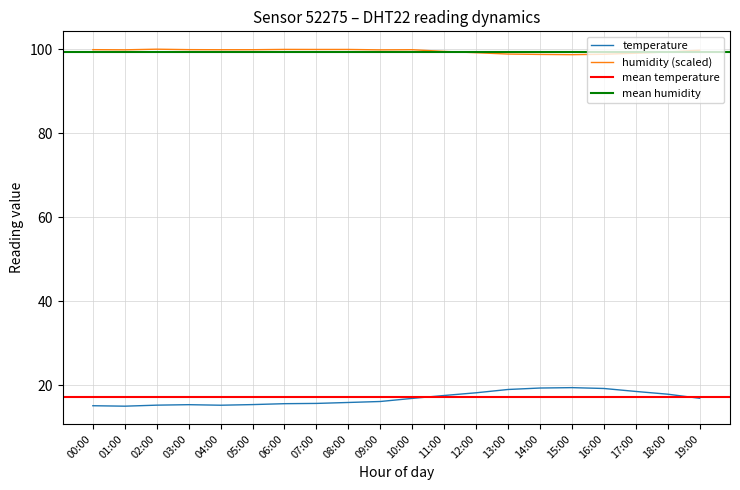

Which series changed the most between 08:00 and 12:00?

temperature